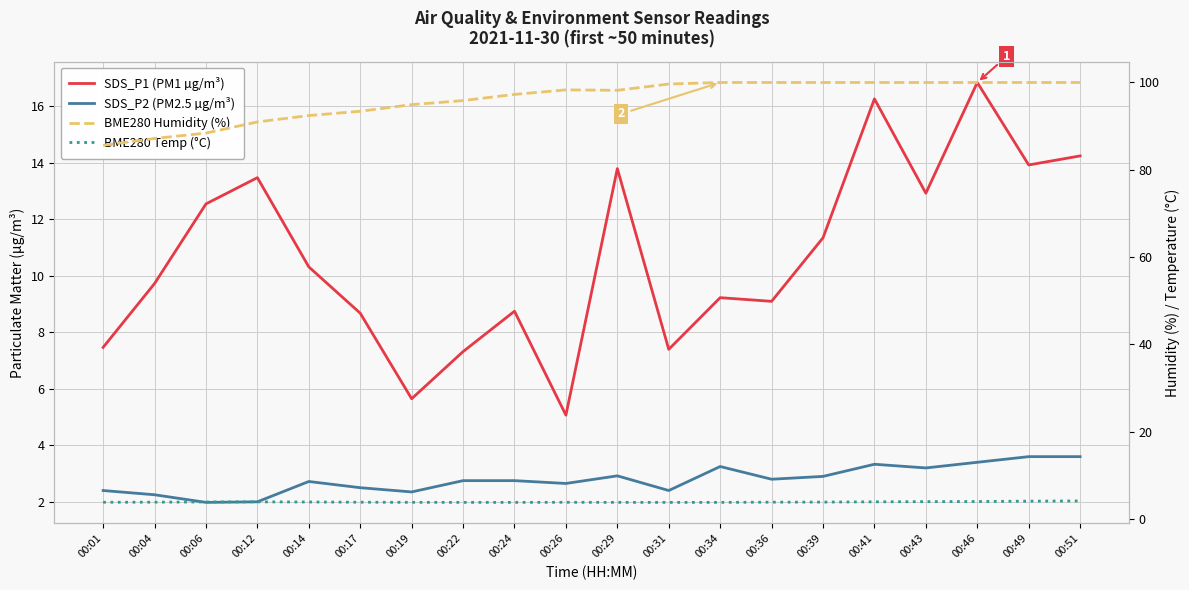

Which series has the largest total across all categories?

BME280 Humidity (%)